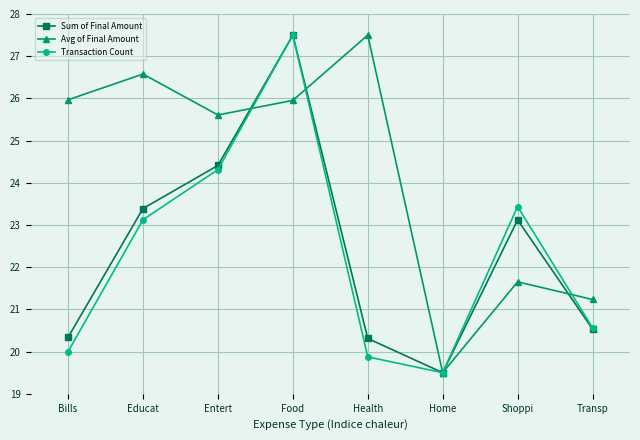

What is the difference between the maximum and minimum values in the Avg of Final Amount series?

8.0